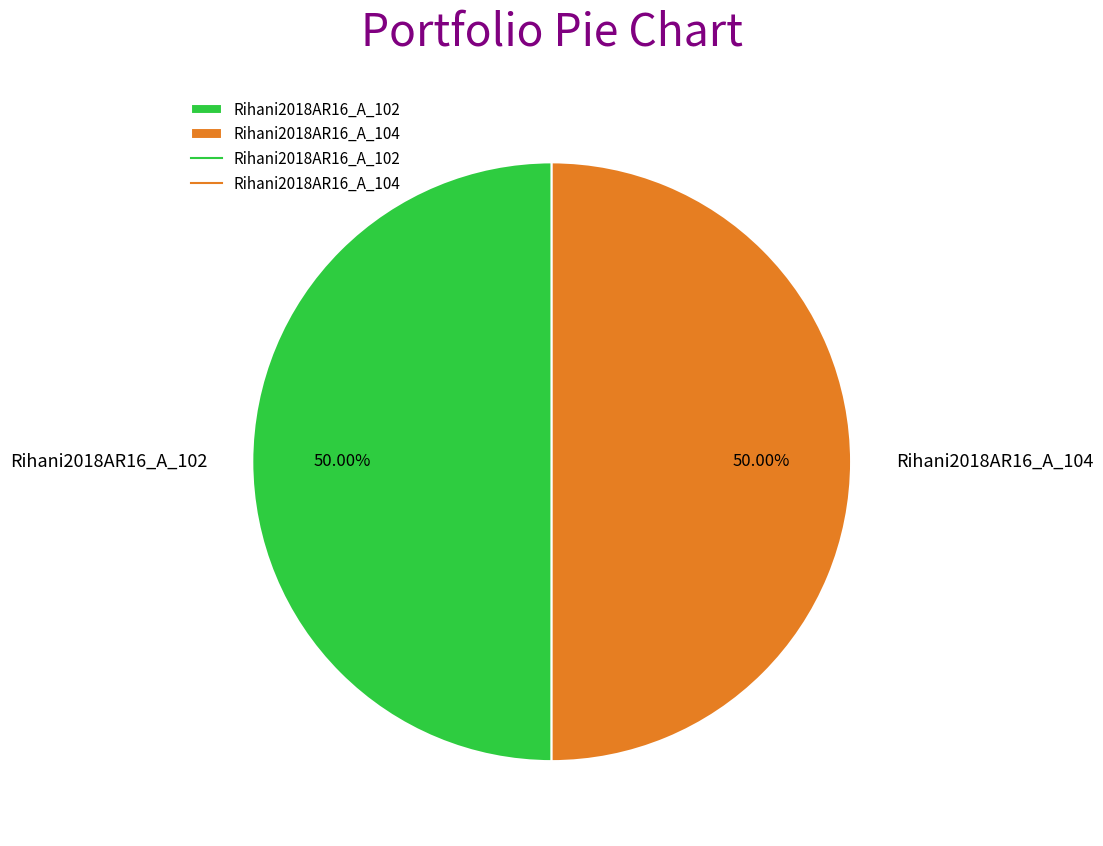

Approximately how many times larger is the value at Rihani2018AR16_A_102 compared to Rihani2018AR16_A_104?

1.0